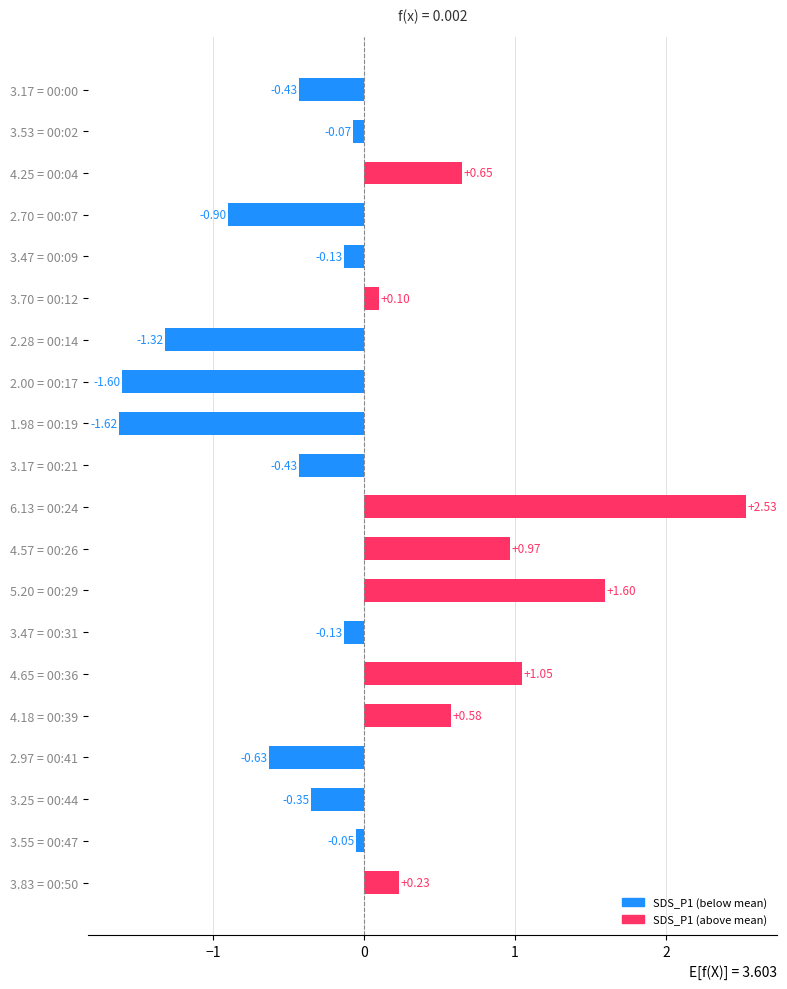

What is the difference between the second highest and second lowest values?

3.2